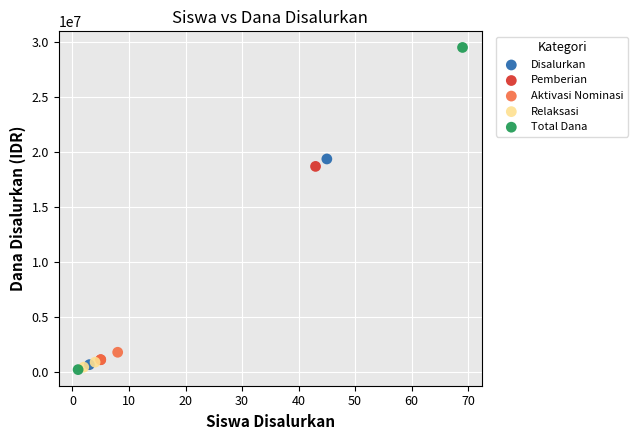

What are all the series names shown in the legend?

Disalurkan, Pemberian, Aktivasi Nominasi, Relaksasi, Total Dana